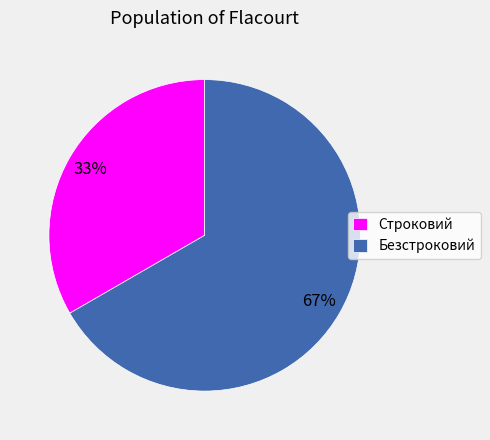

Is it true that Безстроковий is 74% of the pie?

False